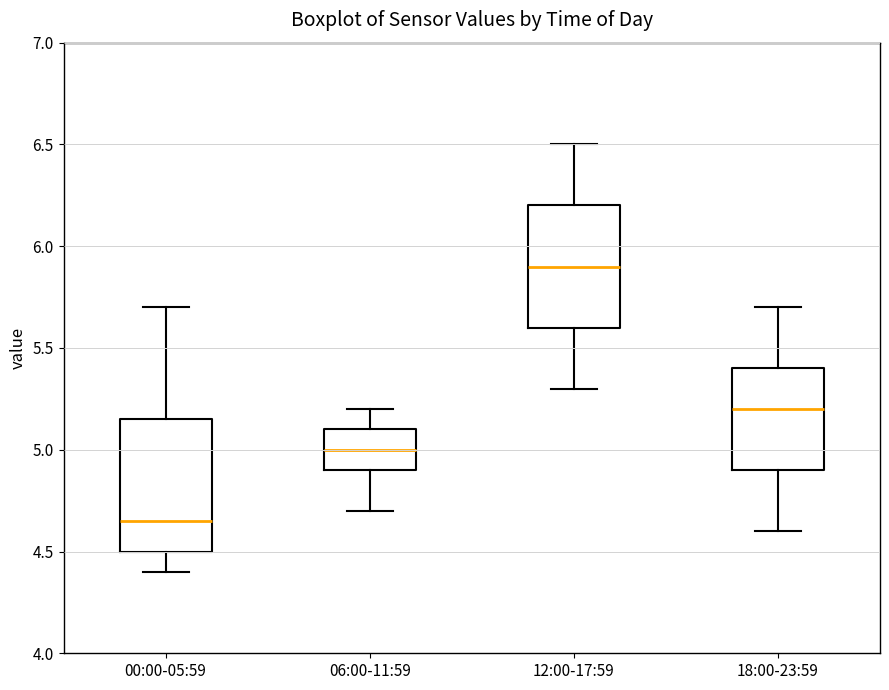

Where does the median line of the box for 18:00-23:59 sit on the y-axis? The values are not printed on the chart, so give them approximately, as read against the axis.

5.20